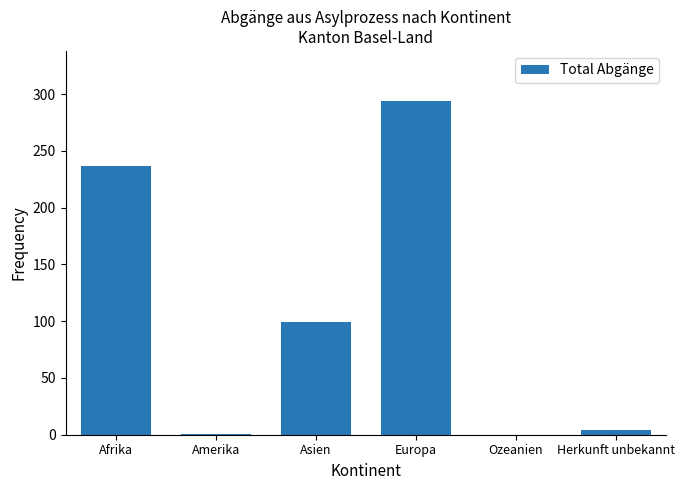

What is the ratio of the value at Europa to the value at Amerika?

294.0